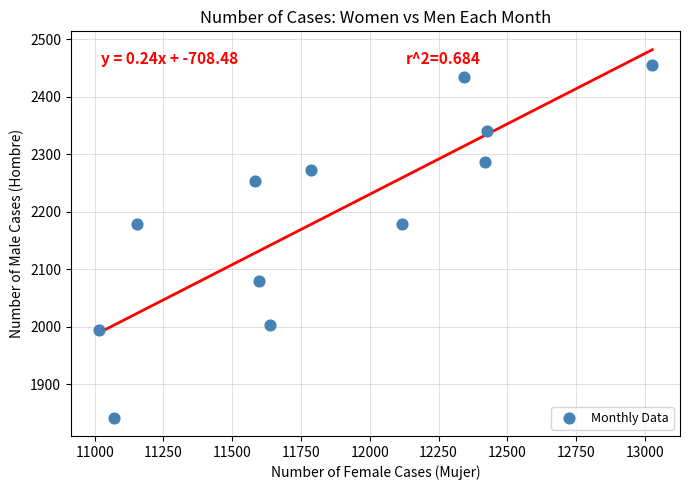

What is the range of X values (max minus min)?

2013